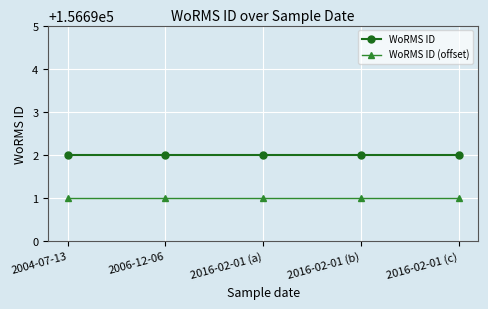

True or false: WoRMS ID (offset) and WoRMS ID cross at least once.

False